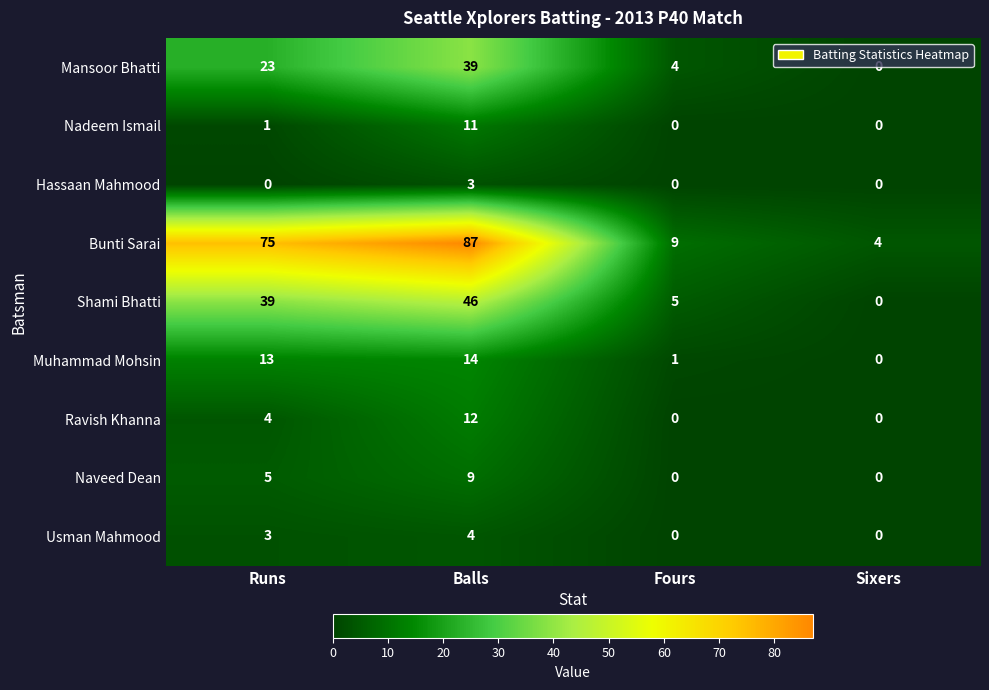

Is it true that Hassaan Mahmood equals -2 at Runs?

False